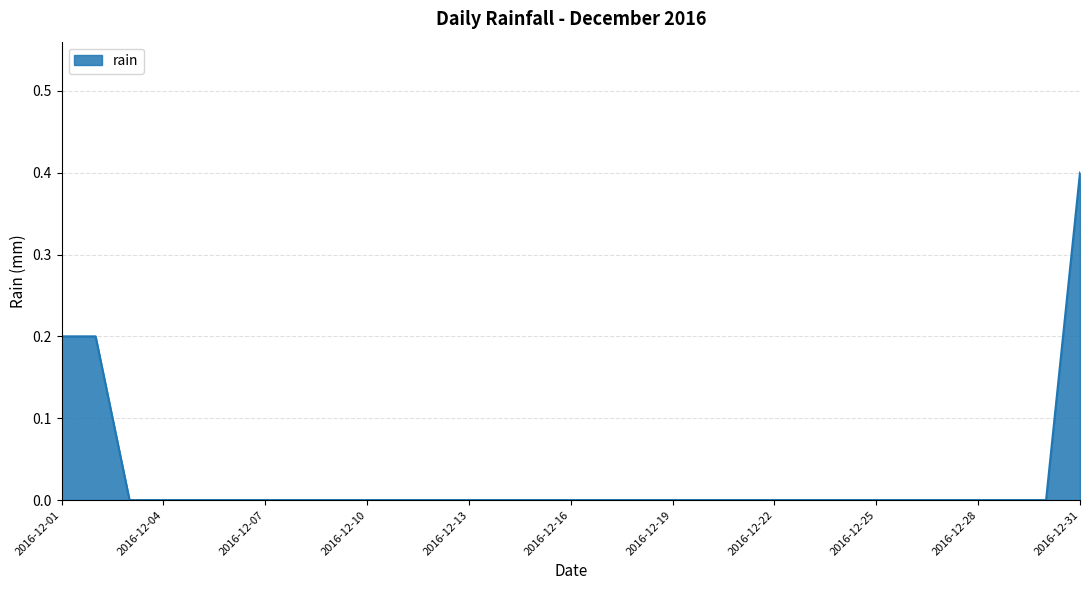

What is the maximum value shown in the chart?

0.4